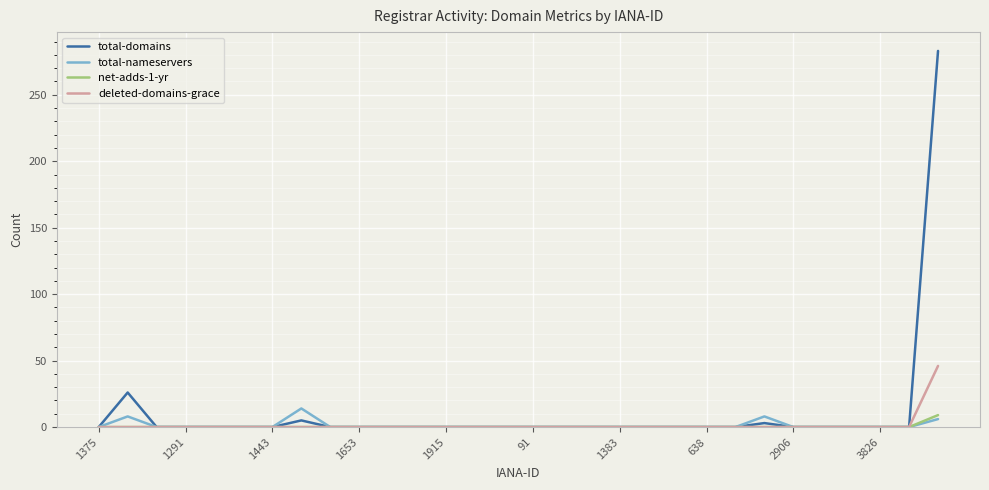

Which series has the largest range (max minus min)?

total-domains